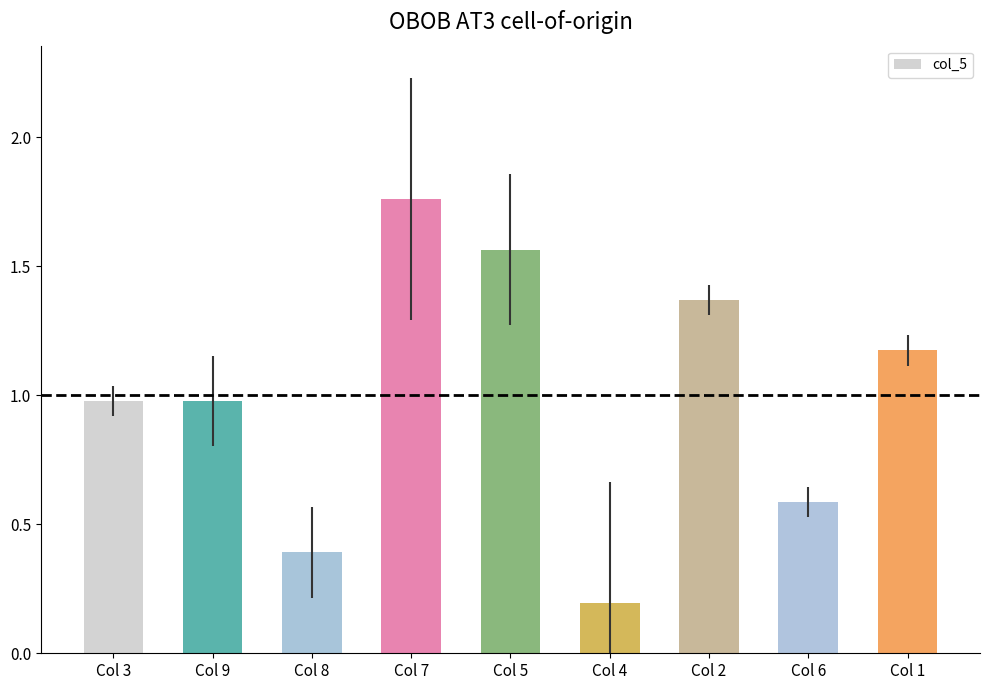

Is it true that the value at Col 9 is 1.0?

True